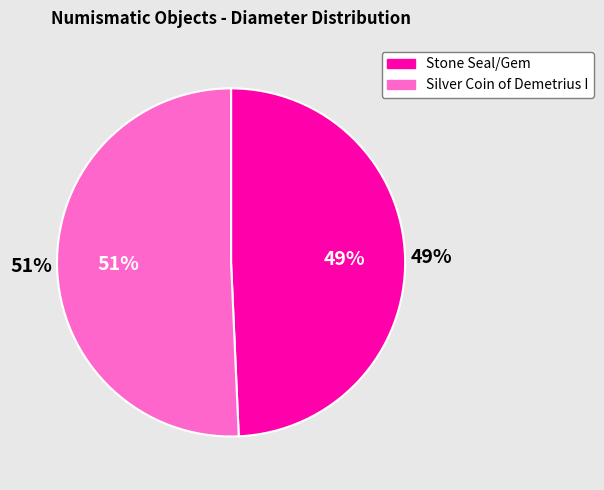

To the nearest percent, what percentage of the pie is Silver Coin of Demetrius I Soter?

51%